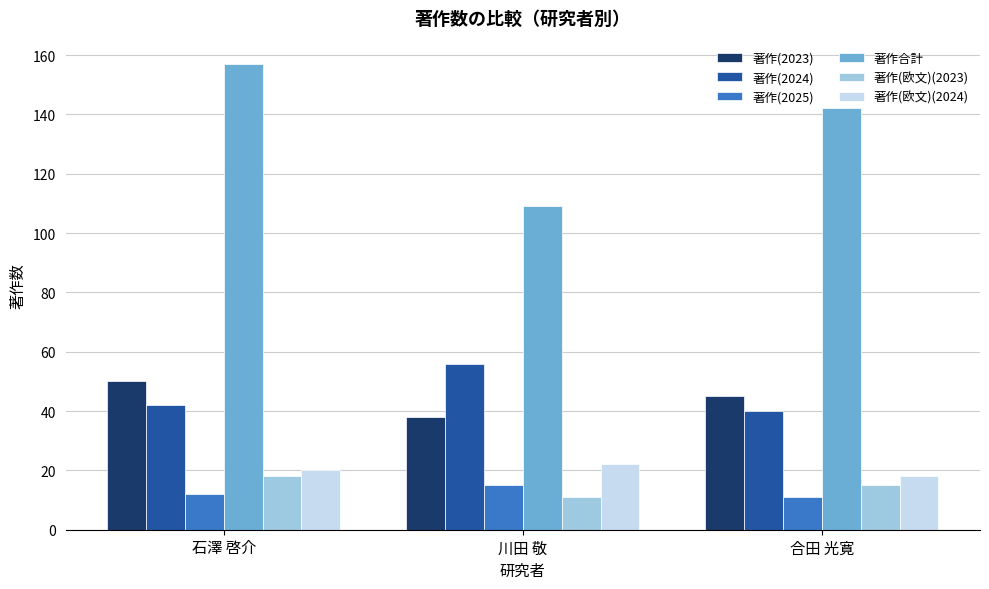

What is the spread (max minus min) of values at 川田 敬?

98